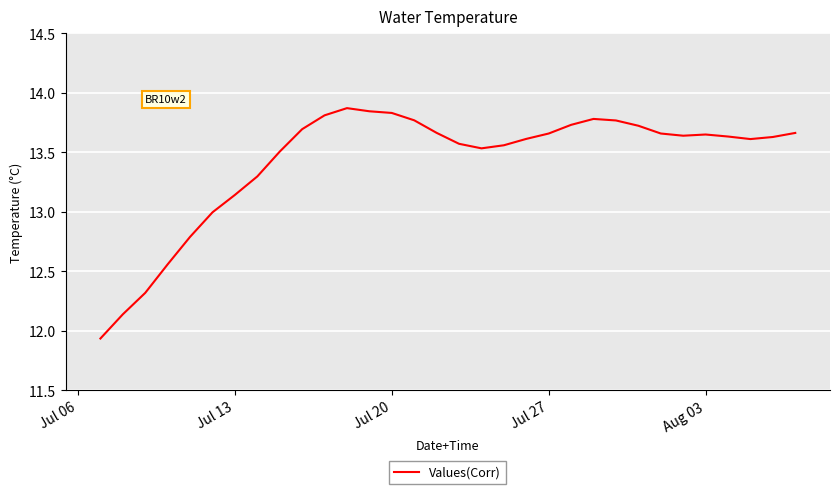

What is the maximum value shown in the chart?

13.9